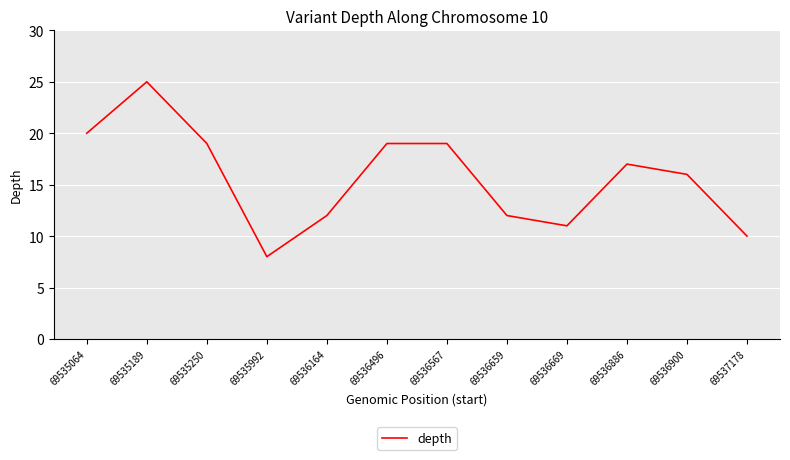

Where is the first local maximum?

69535189